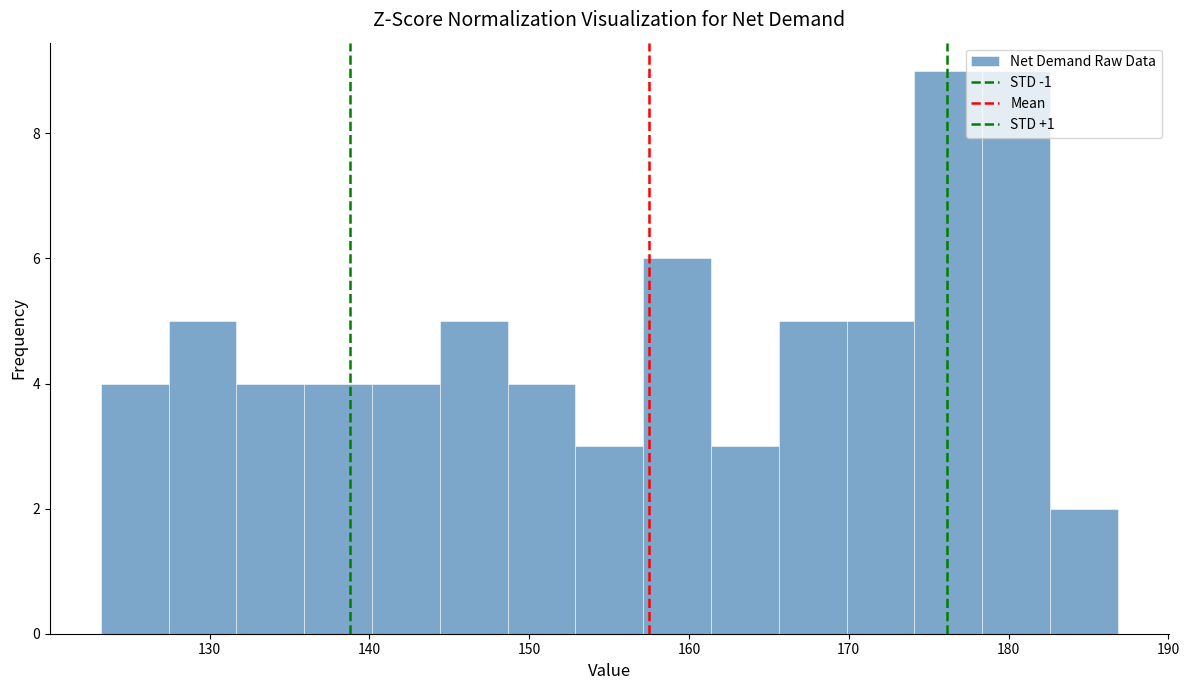

Reading left to right, list every bar in this chart as the range it spans on the x-axis followed by its height. Neither the bar edges nor the heights are printed on the chart, so give them approximately, as read against the axes.

123 to 127: 4
127 to 132: 5
132 to 136: 4
136 to 140: 4
140 to 144: 4
144 to 149: 5
149 to 153: 4
153 to 157: 3
157 to 161: 6
161 to 166: 3
166 to 170: 5
170 to 174: 5
174 to 178: 9
178 to 183: 9
183 to 187: 2